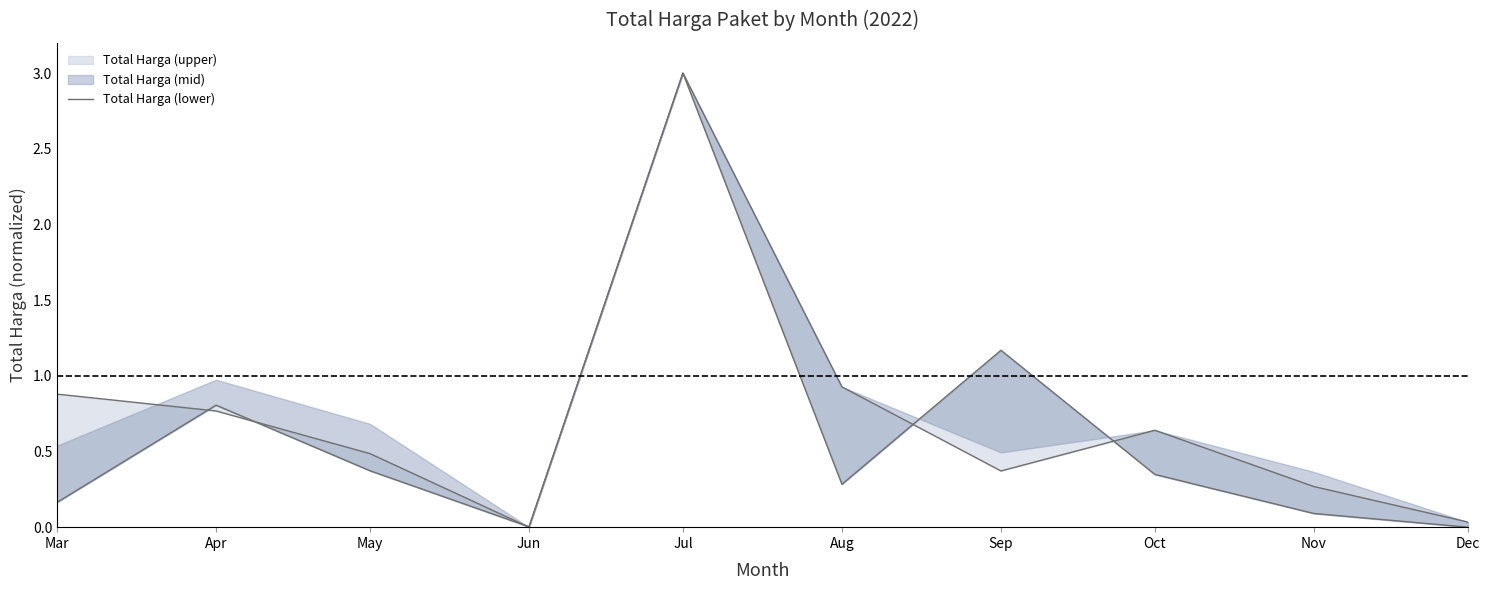

Read the value at Nov.

0.3